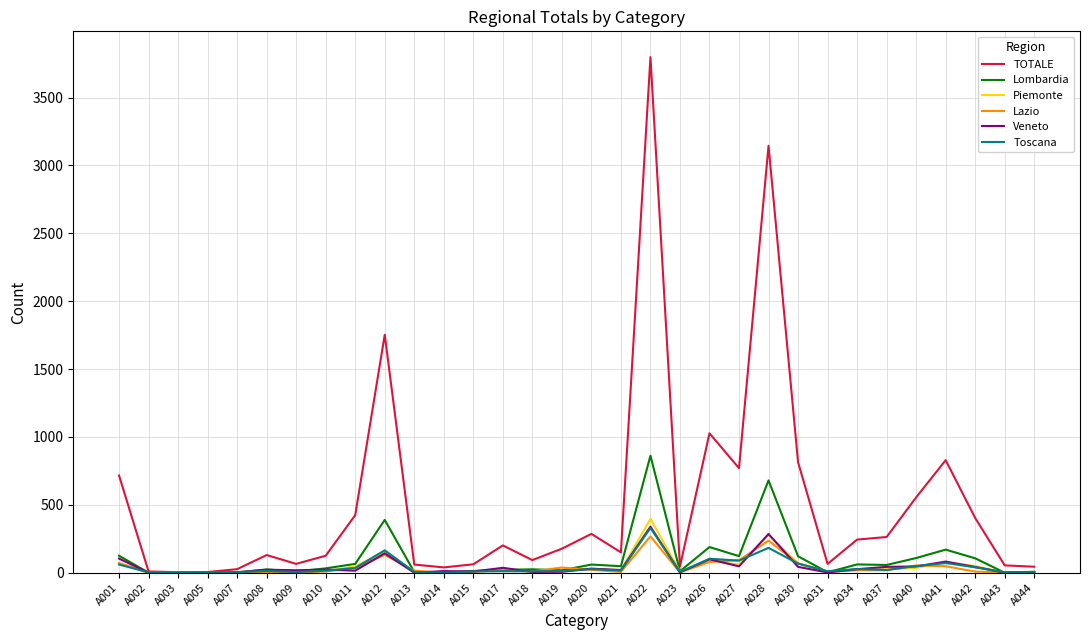

Between which two adjacent categories do Lombardia and Lazio first intersect?

A001 and A002